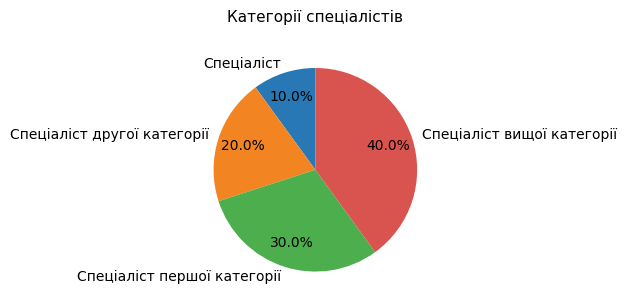

Approximately how many times larger is the value at Спеціаліст compared to Спеціаліст першої категорії?

0.3